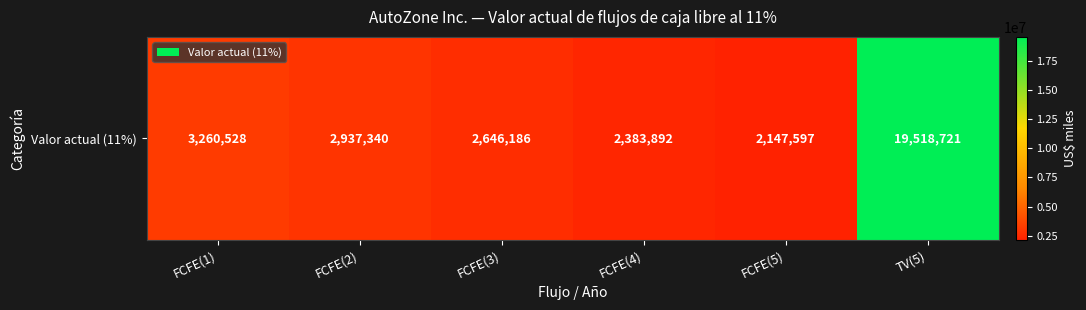

What is the difference between the second highest and minimum values?

1112931